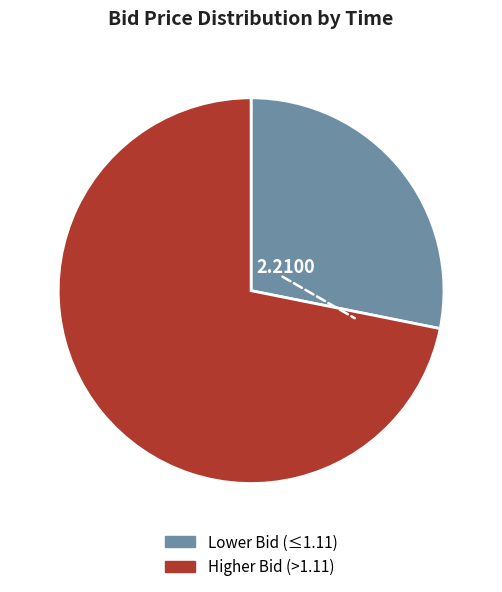

Count the number of slices in the pie.

2